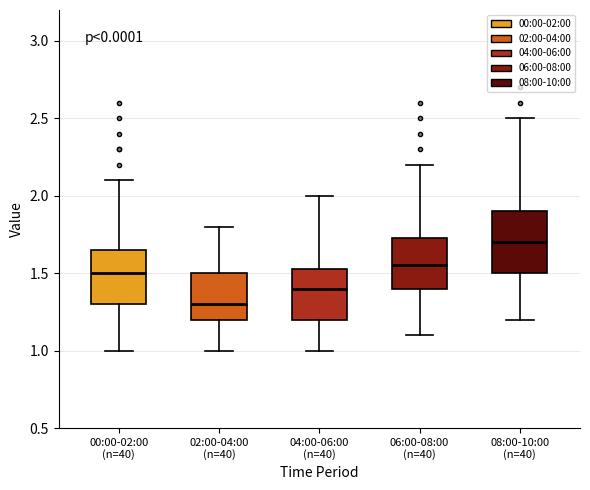

Which box's median line is the highest?

08:00-10:00 (n=40)